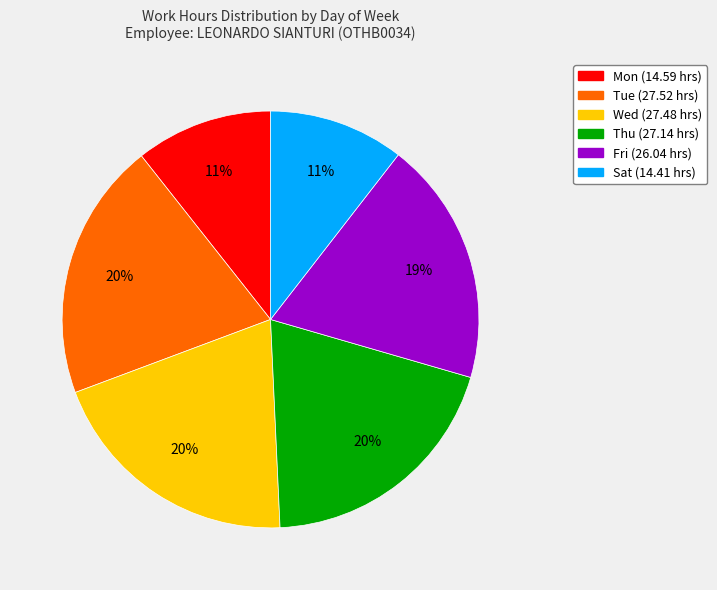

What percentage is the Sat slice, to the nearest percent?

11%